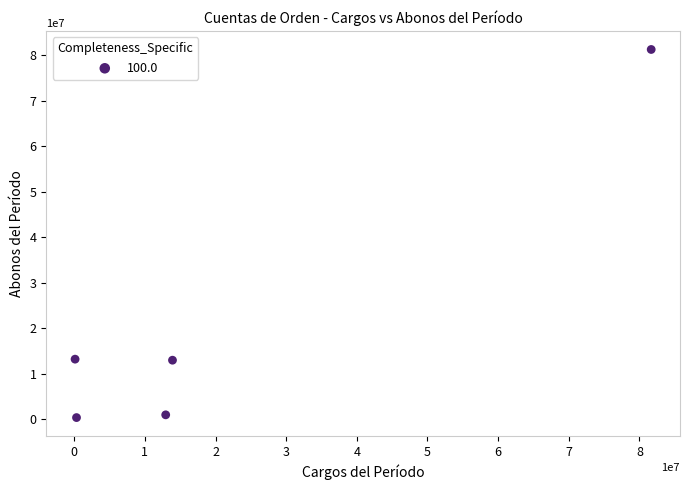

What is the range of Y values (max minus min)?

80939475.7